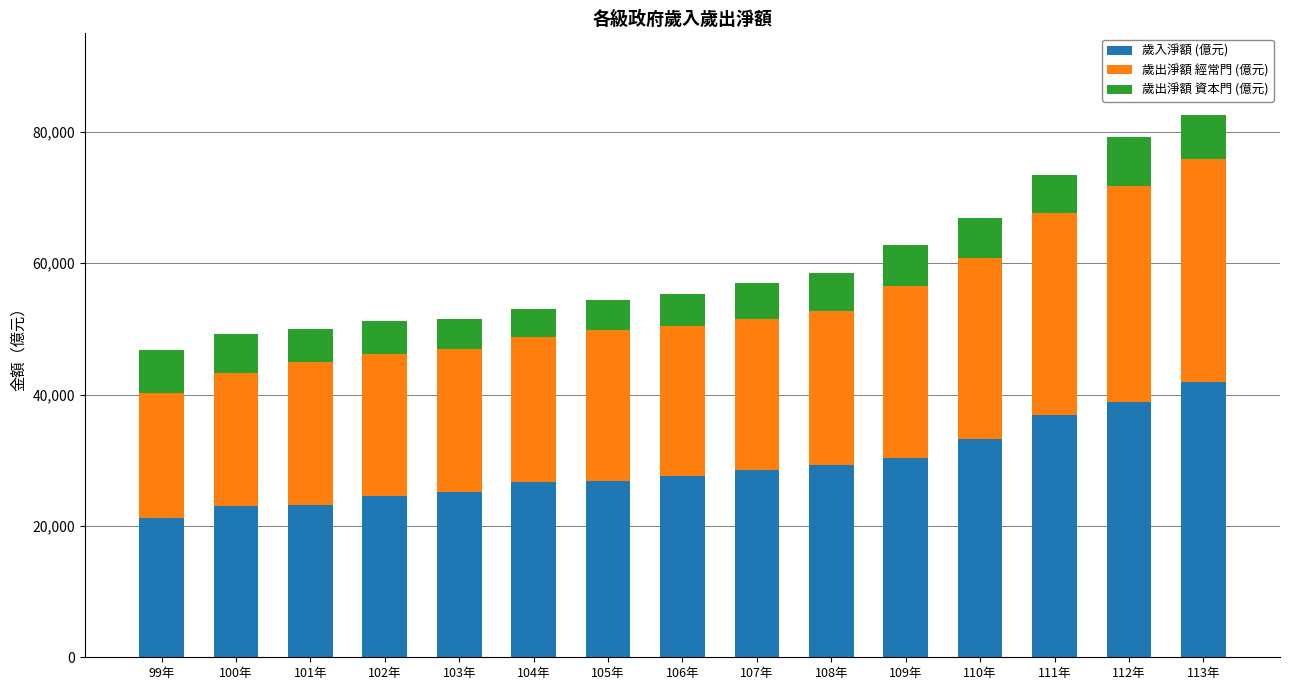

What is the total value across all series at 101年?

49992